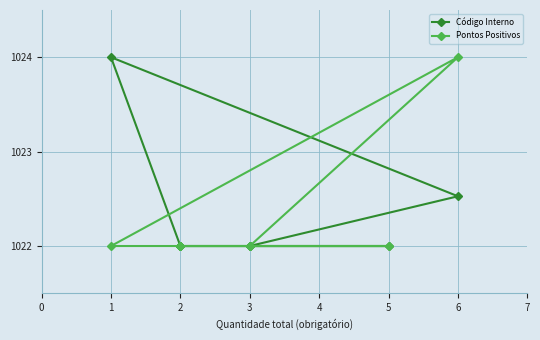

Which has a higher value, 2 or 3?

3